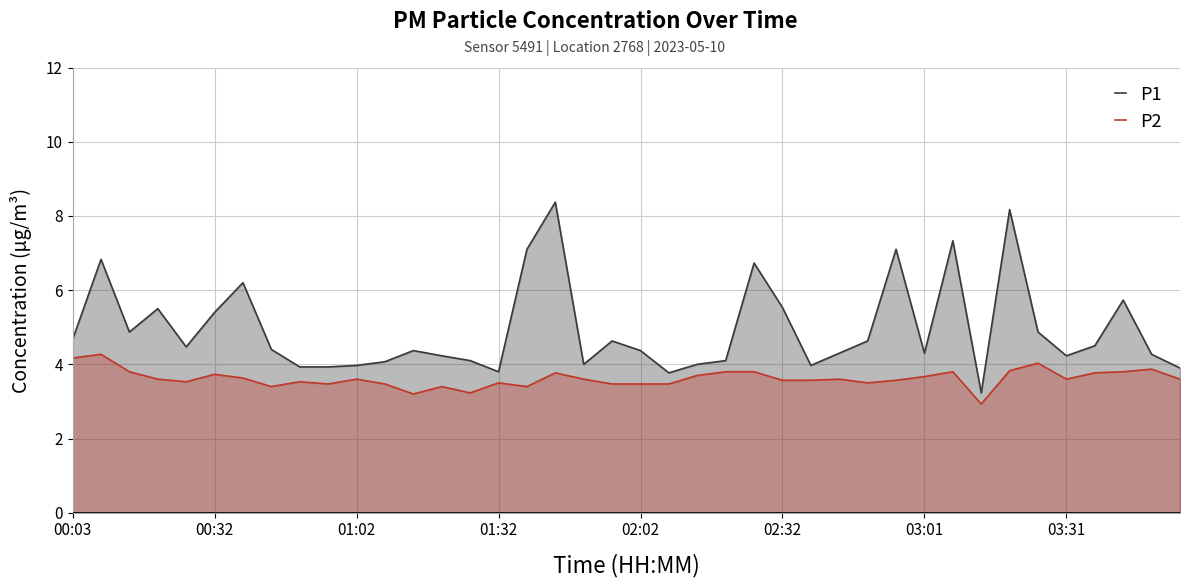

Which series has the largest total across all categories?

P1